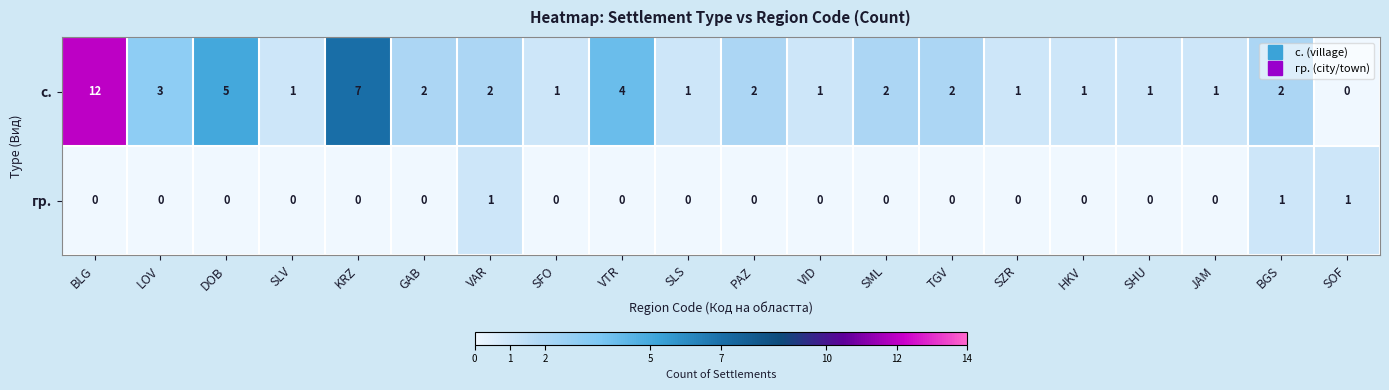

At which category is the sum across all series the highest?

BLG